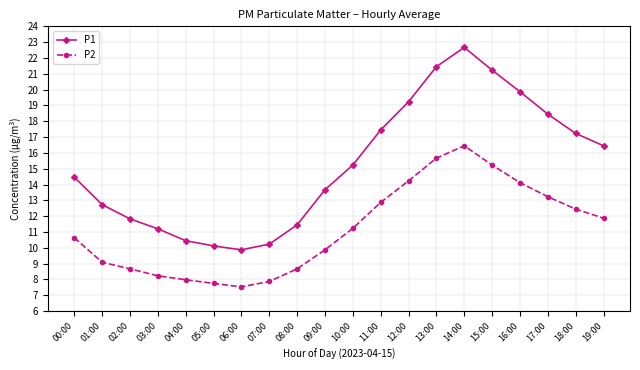

What is the difference between the highest and lowest values at 09:00?

3.8